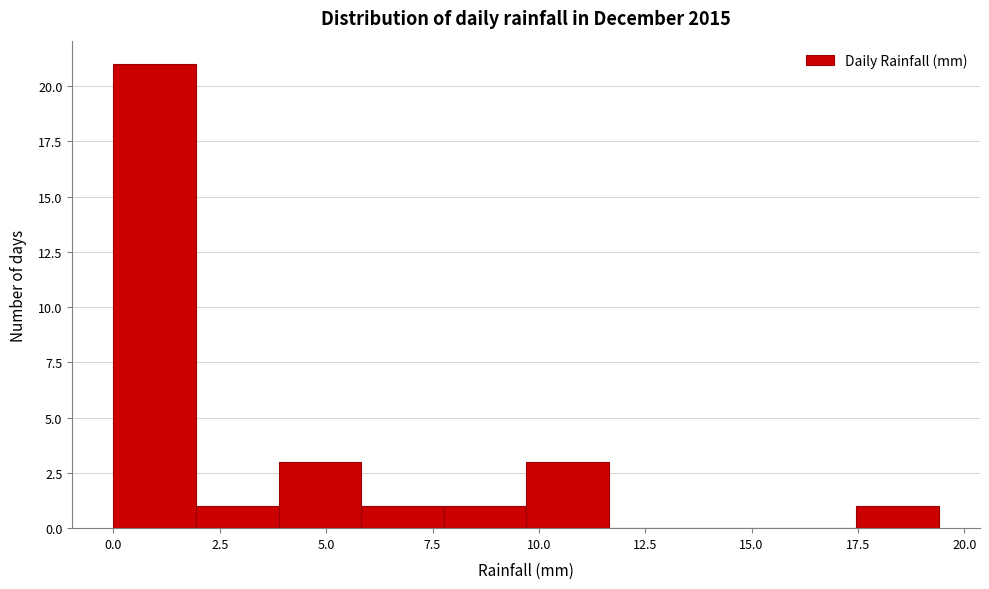

Around what value on the x-axis is the tallest bar? Give the approximate position of its centre, as read against the axis.

1.0